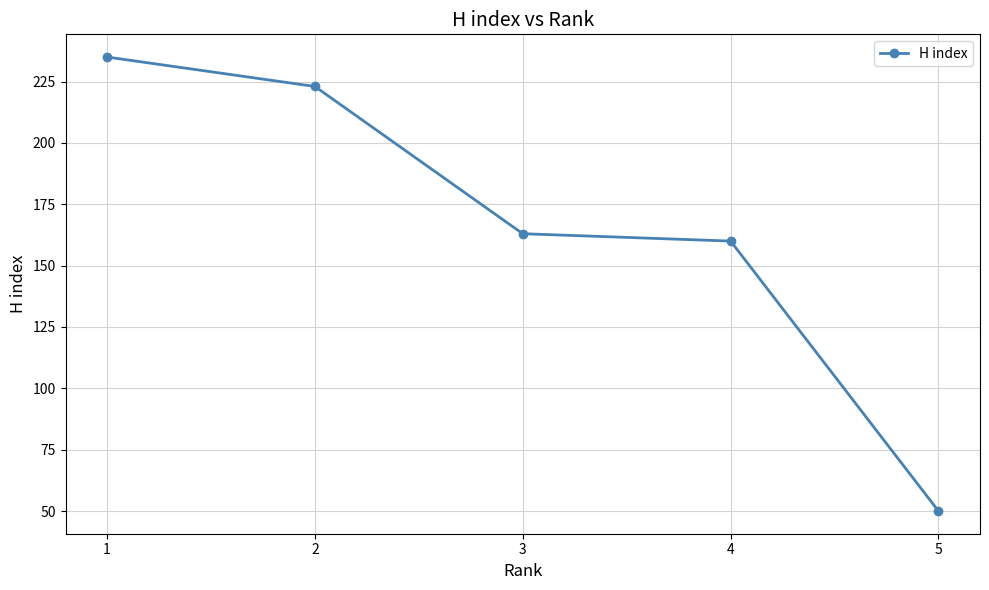

What is the value of the 4th point from the left?

160